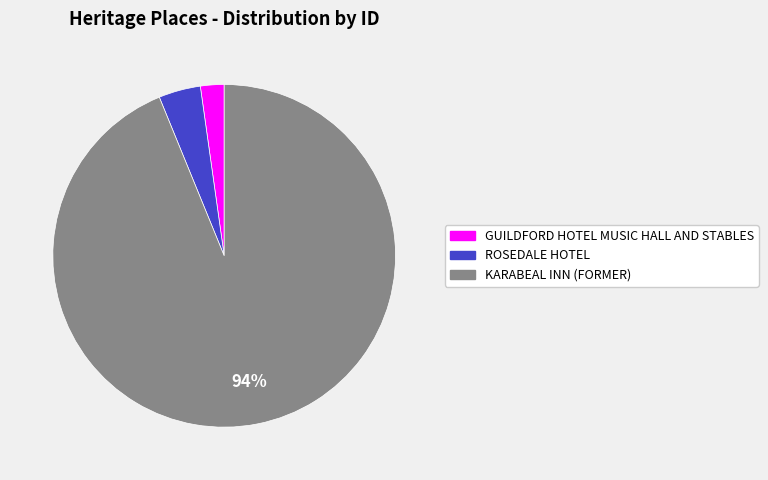

To the nearest percent, what is the combined percentage of KARABEAL INN (FORMER) and GUILDFORD HOTEL MUSIC HALL AND STABLES?

96%